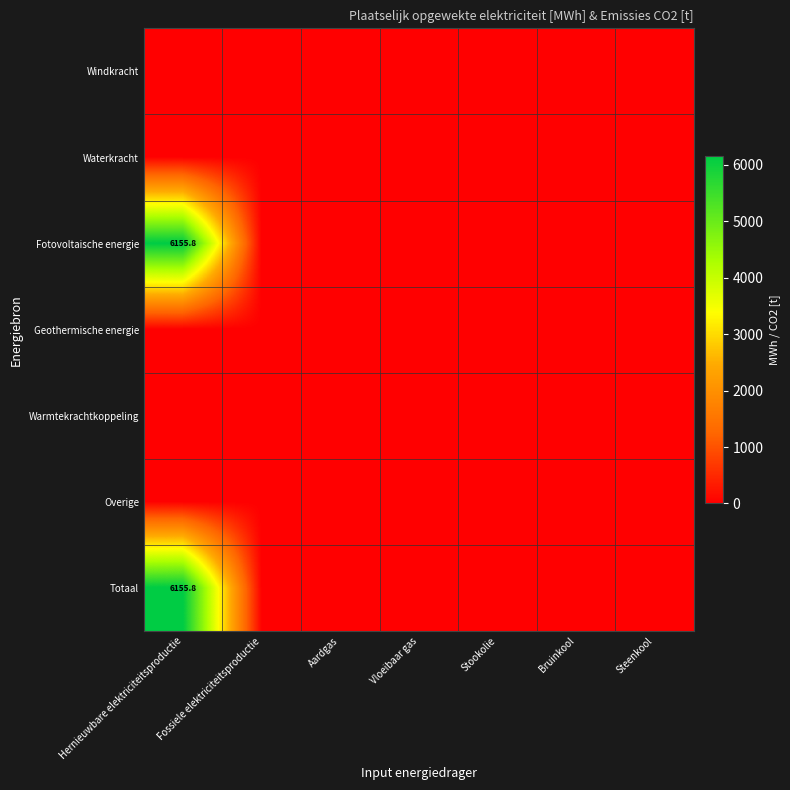

At Hernieuwbare elektriciteitsproductie, list the series in order from largest to smallest.

Fotovoltaische energie, Totaal, Windkracht, Waterkracht, Geothermische energie, Warmtekrachtkoppeling, Overige